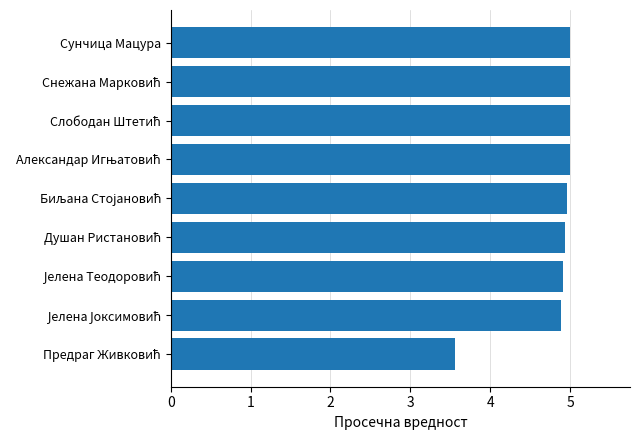

What is the maximum value shown in the chart?

5.0